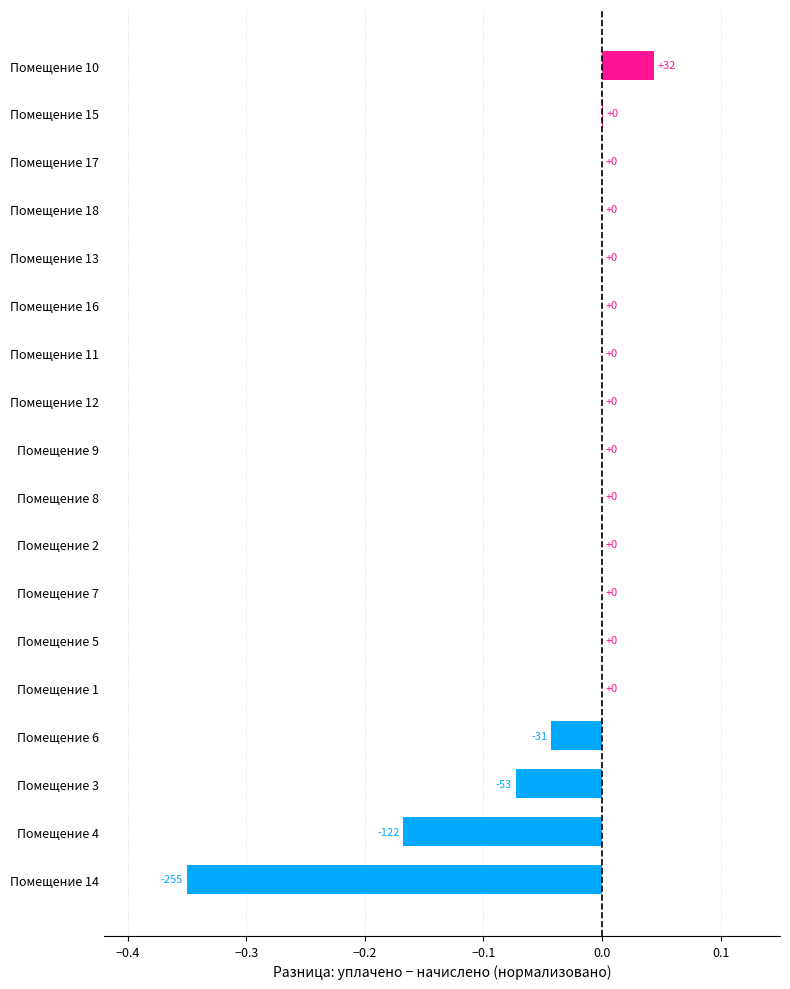

Is it true that the value at Помещение 17 is 0.0?

True